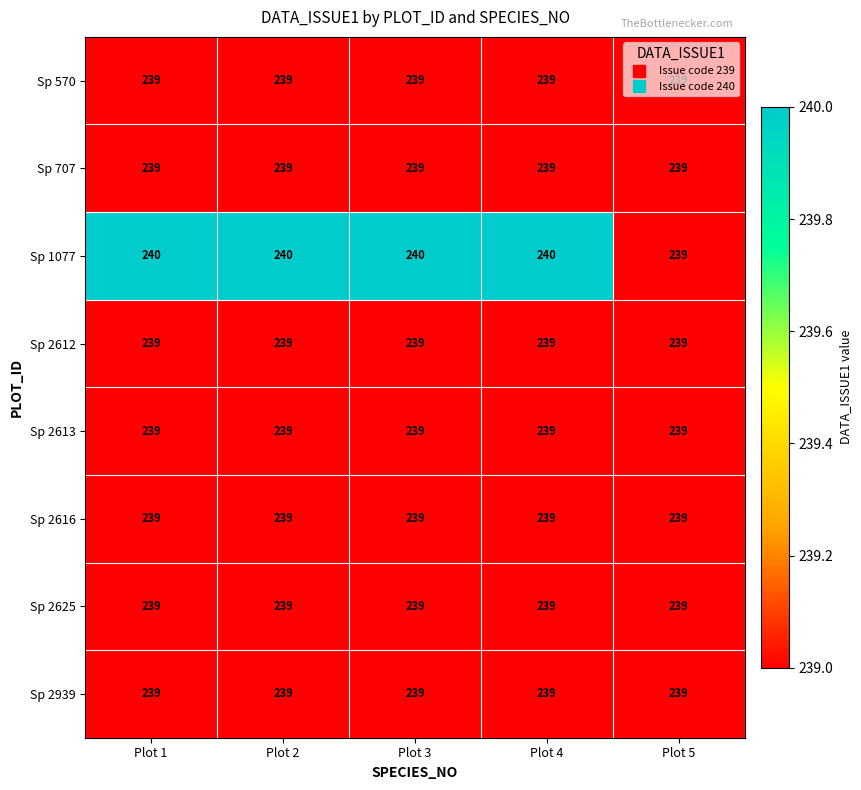

What value does the Sp 707 series have at Plot 3?

239